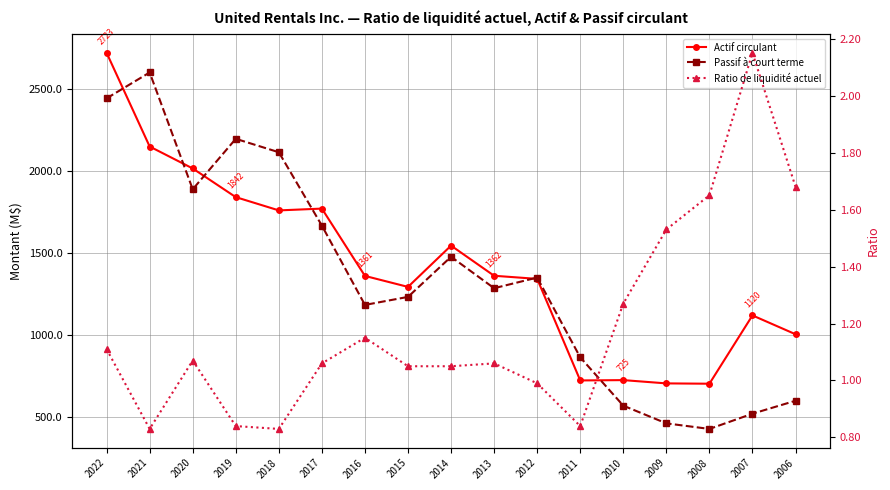

Which series changed the most between 2021 and 2010?

Passif à court terme